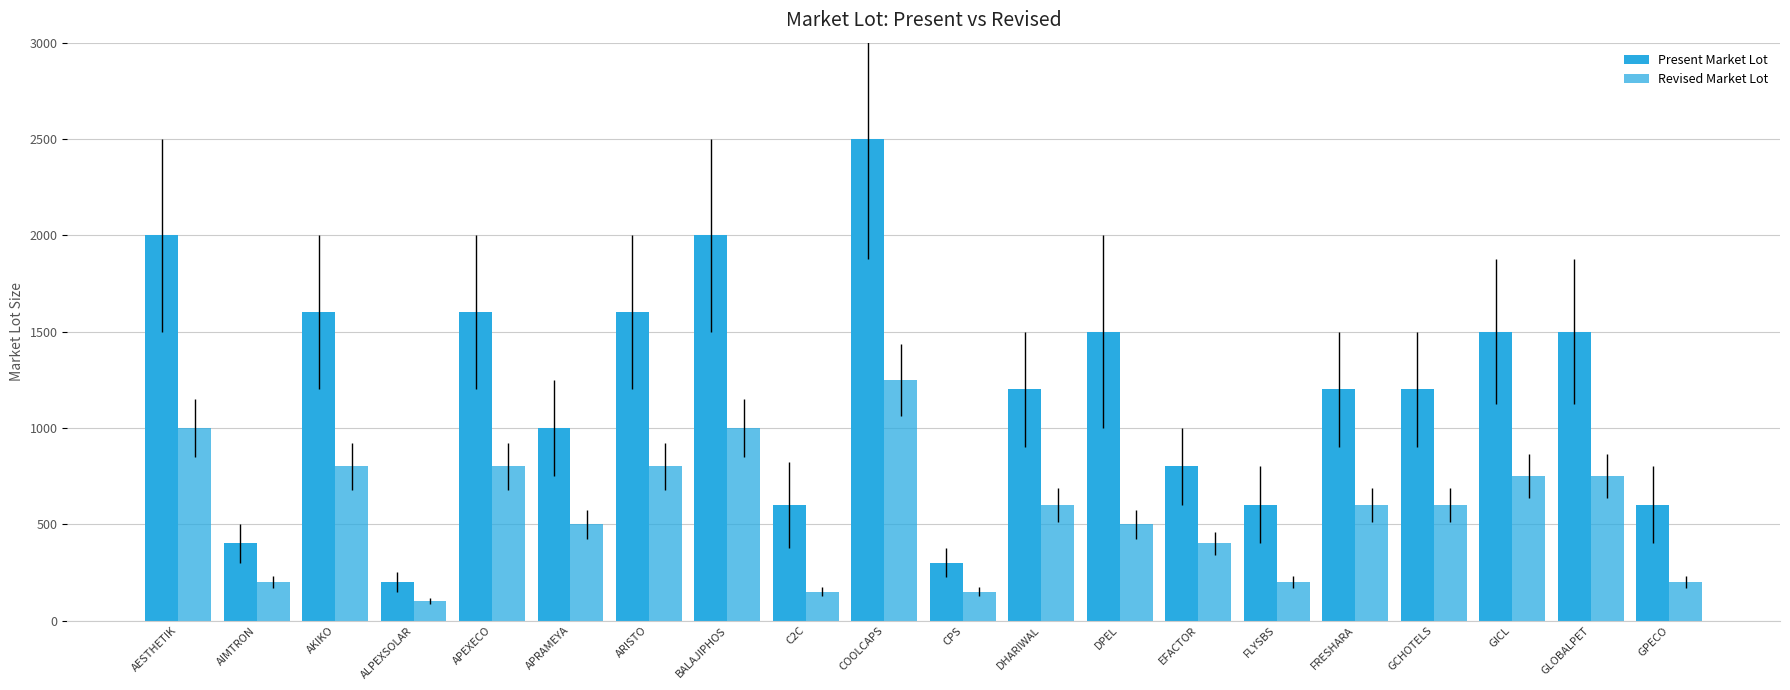

How many data points does each series have?

20